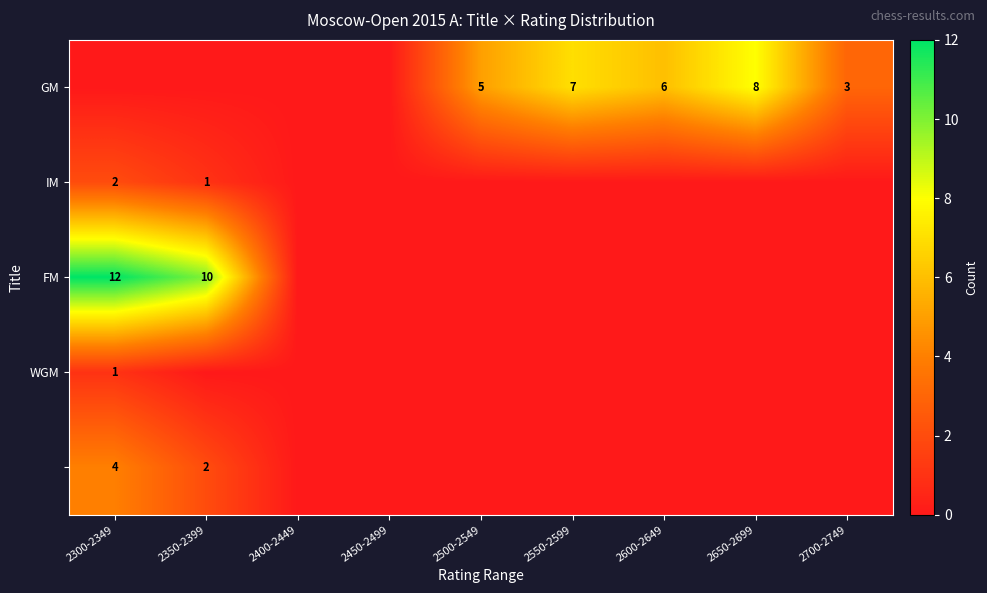

At which category is the sum across all series the highest?

2300-2349